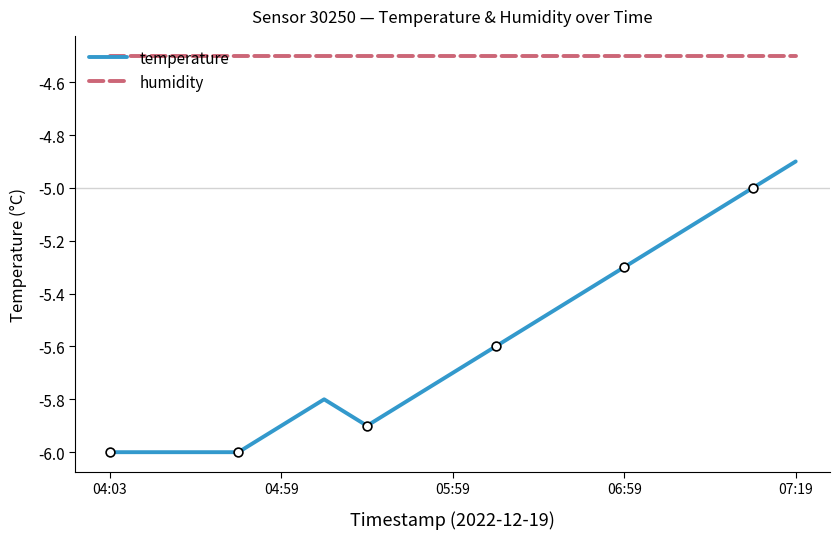

Which series has the largest total across all categories?

humidity